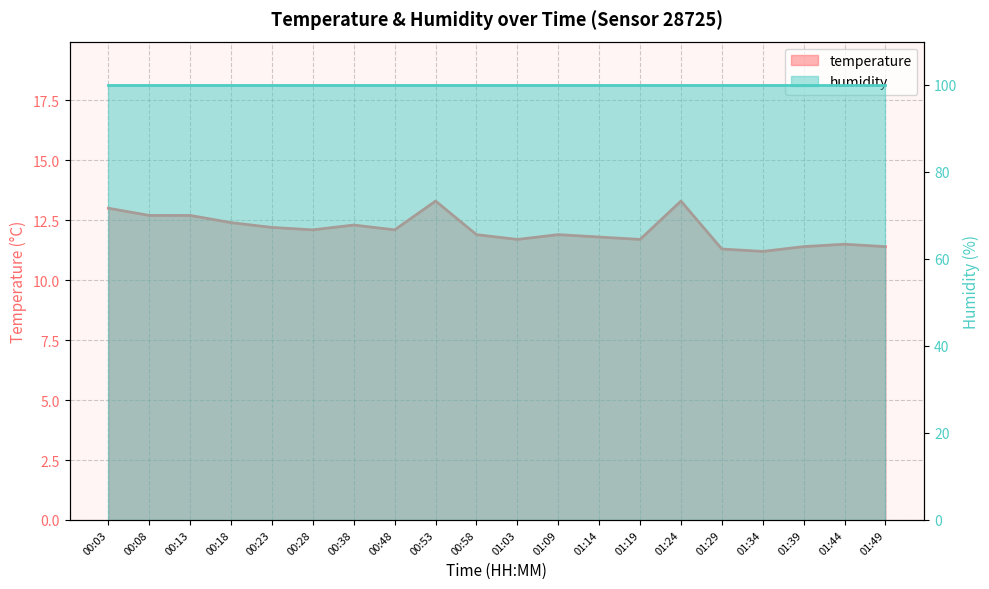

Does the chart have visible grid lines?

Yes